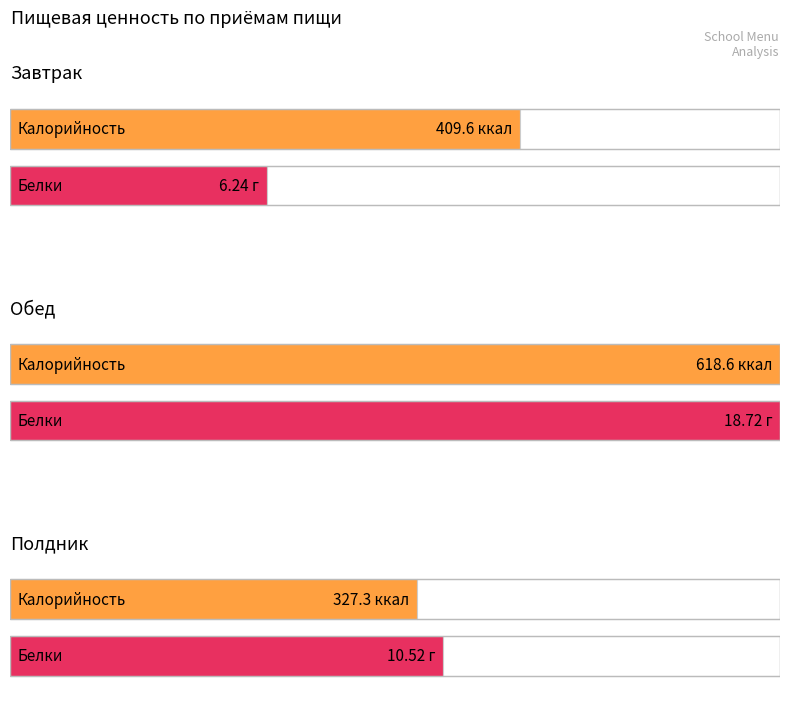

Which series has the largest range (max minus min)?

Калорийность